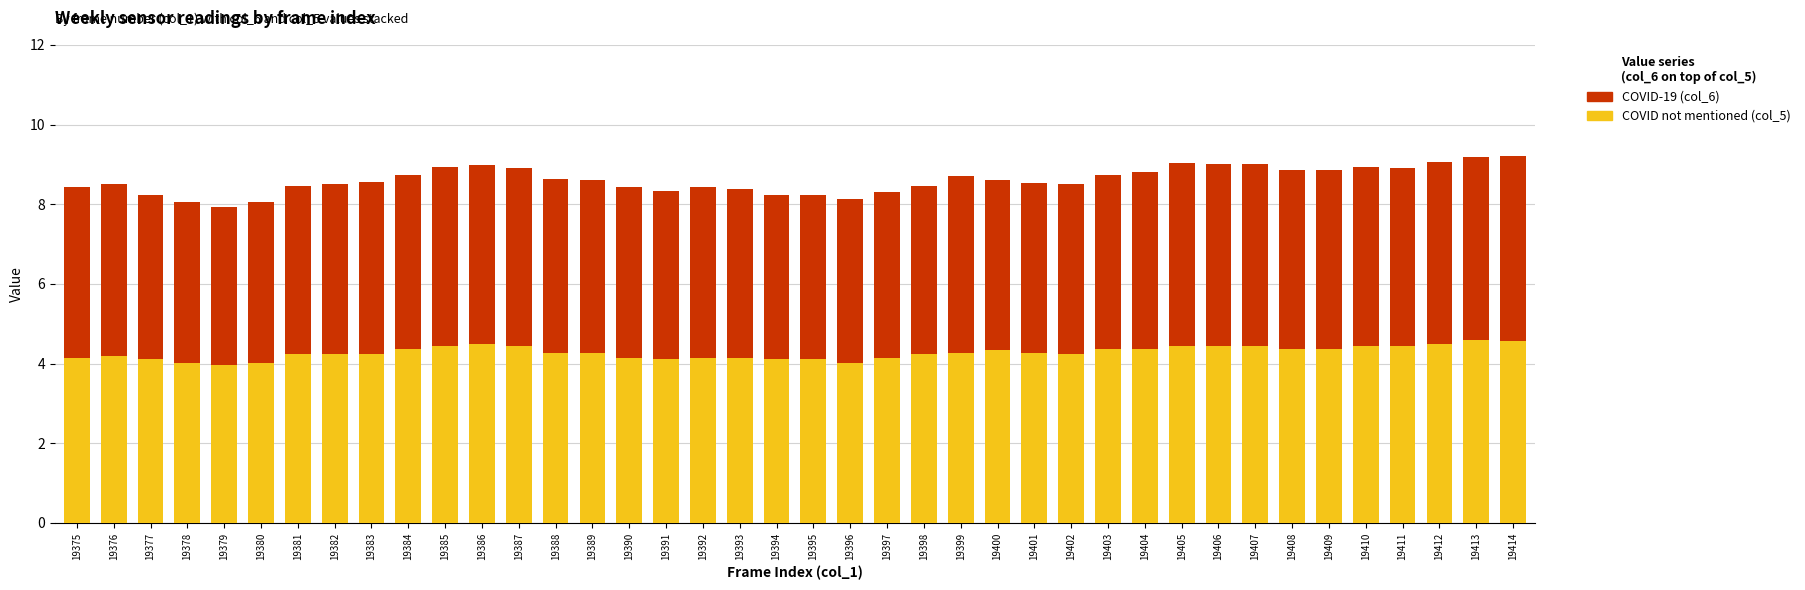

Is it true that COVID not mentioned (col_5) equals 4.4 at 19404?

True